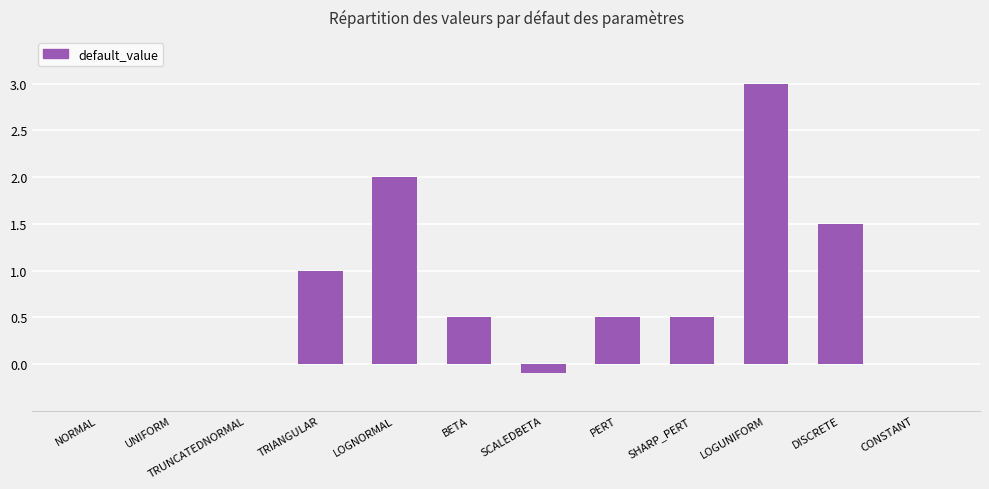

Count the number of categories in the chart.

12